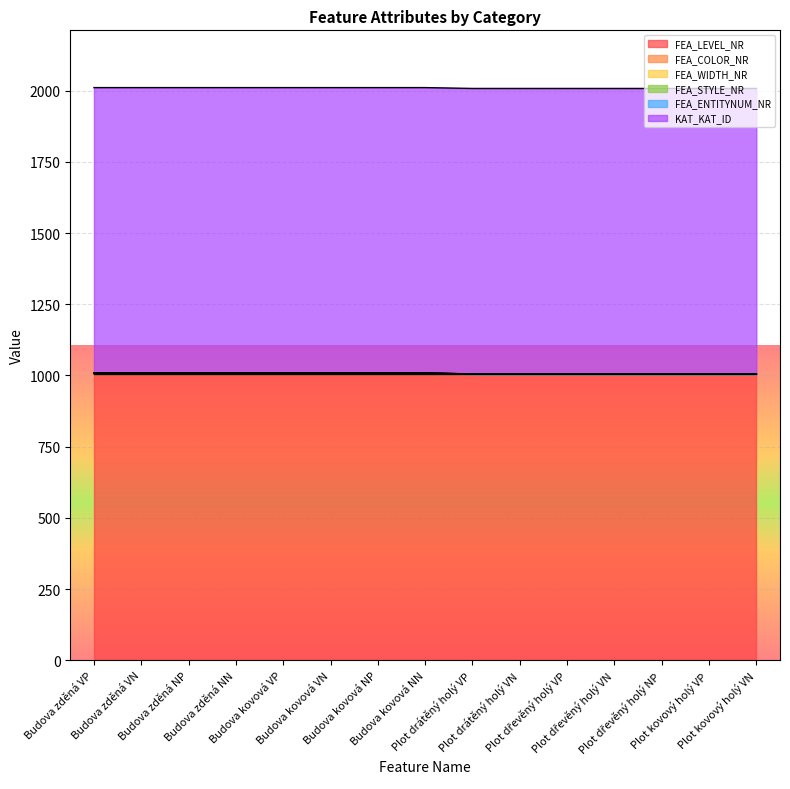

What is the label of the 3rd point from the left?

Budova zděná NP